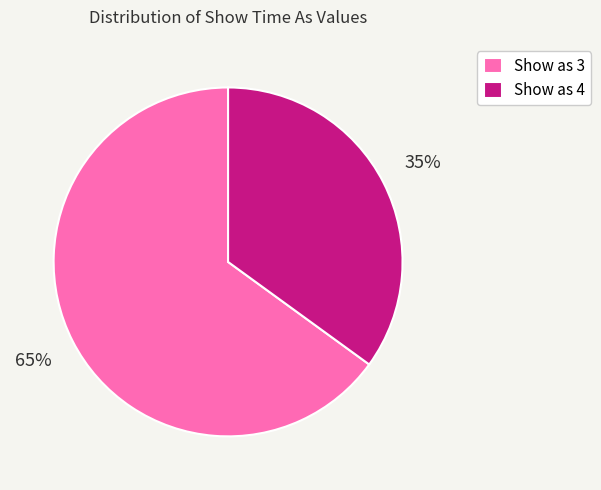

Is it true that Show as 3 is 65% of the pie?

True